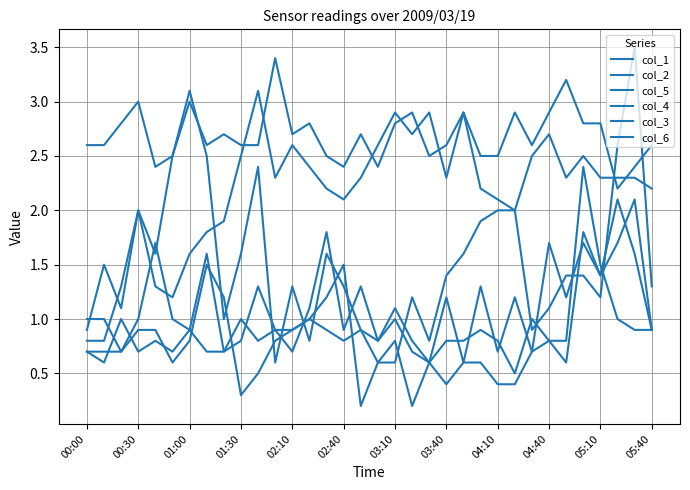

What is the value of the col_2 point at the 2nd from the left?

1.5